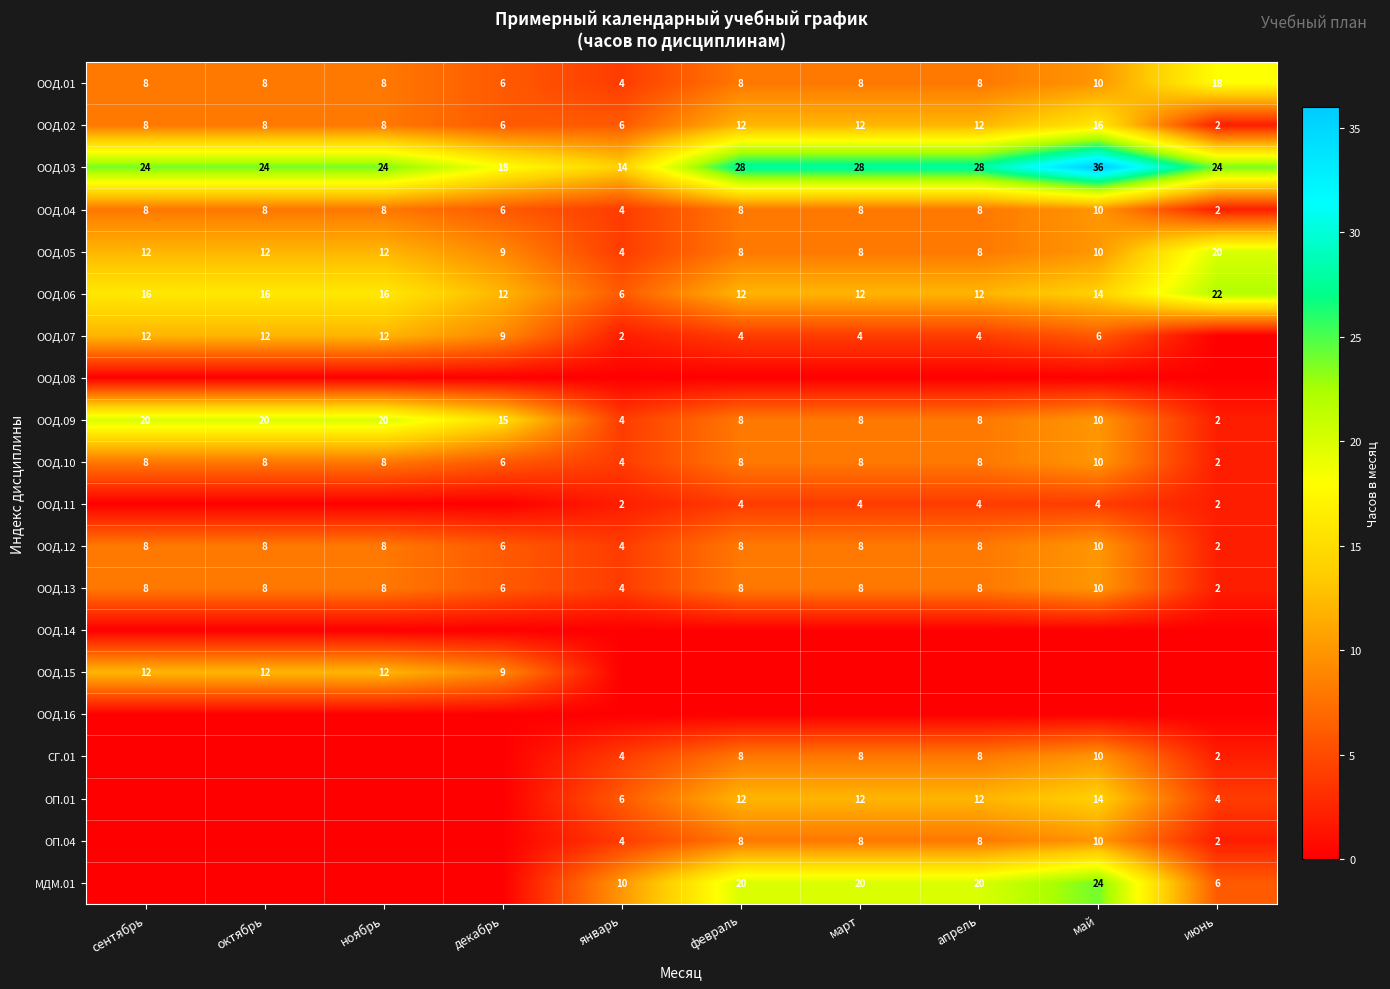

What is the average value of the ООД.12 series?

7